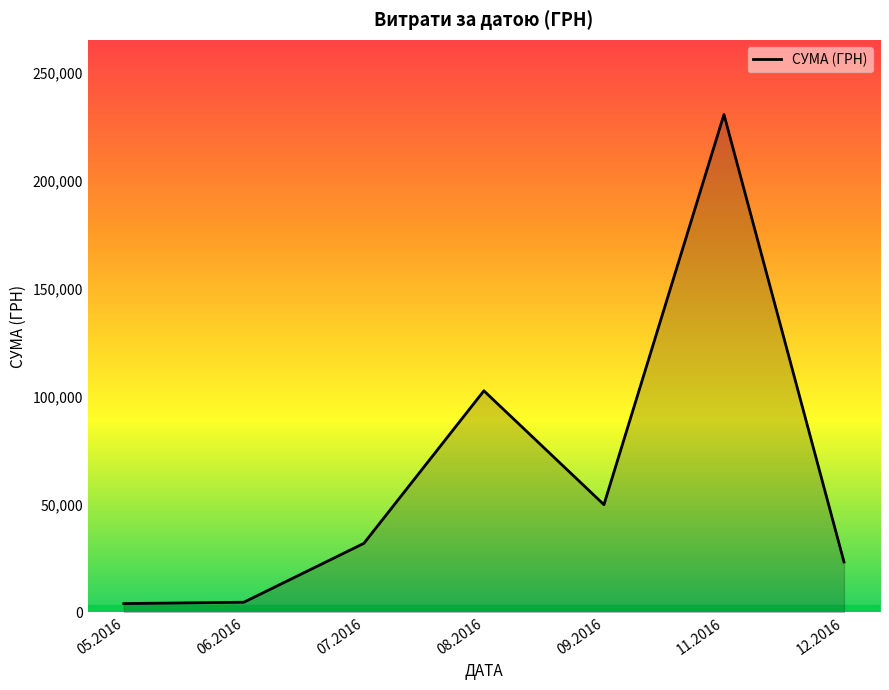

What is the difference between the maximum and minimum values?

226834.9